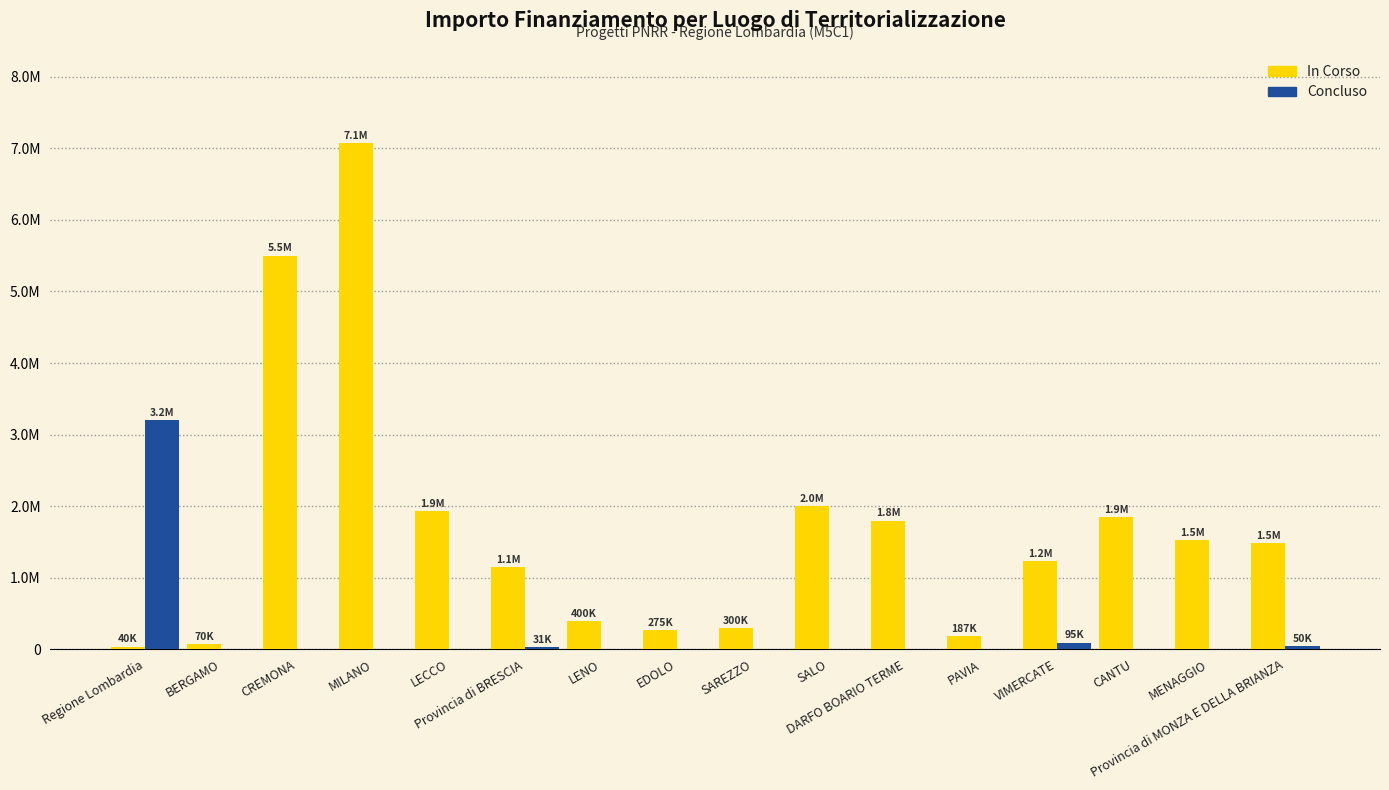

Are the bars horizontal?

No